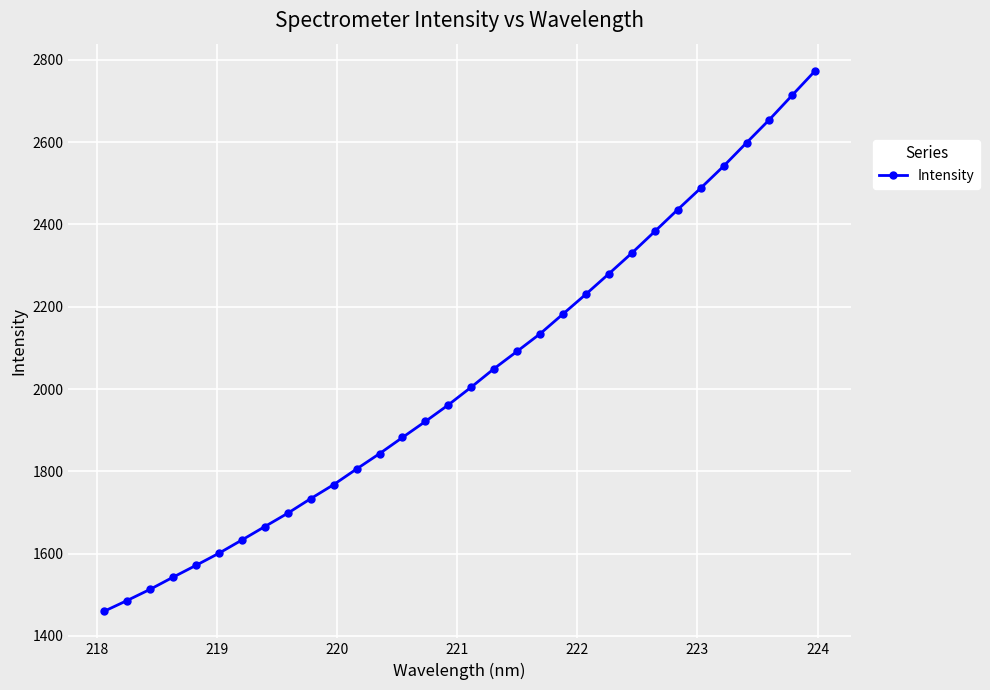

What is the average value?

2030.5